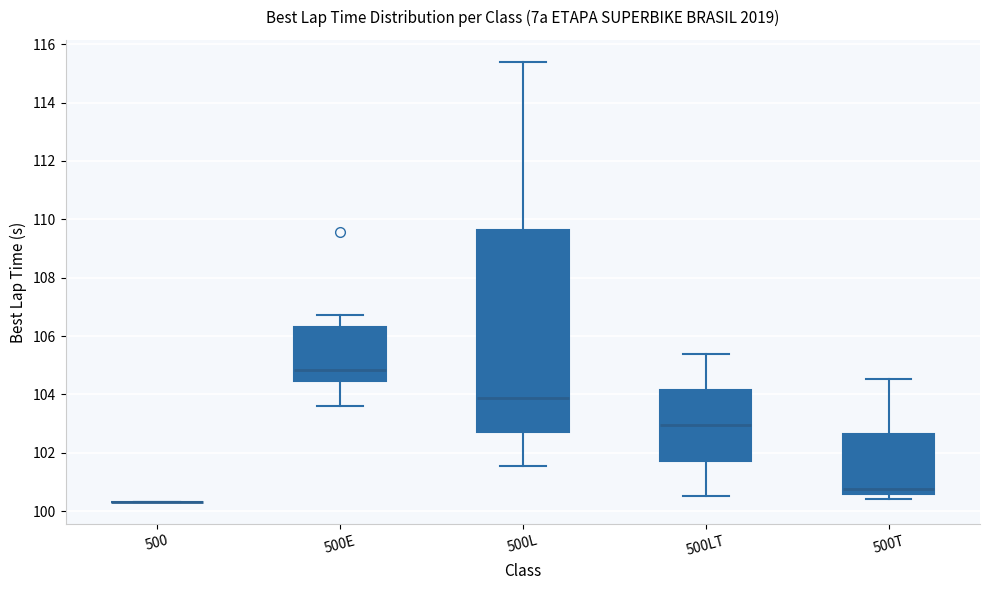

Comparing the boxes themselves (not the whiskers), which one is the tallest?

500L